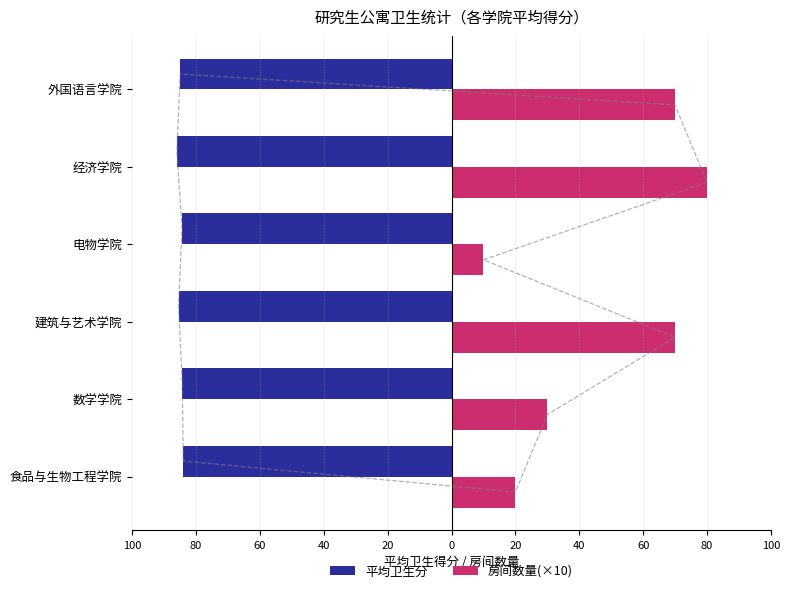

Reading left to right, transcribe all the data shown in this chart.

平均卫生分: -84.0	-84.3	-85.5	-84.4	-86.0	-85.0
房间数量(×10): 20.0	30.0	70.0	10.0	80.0	70.0